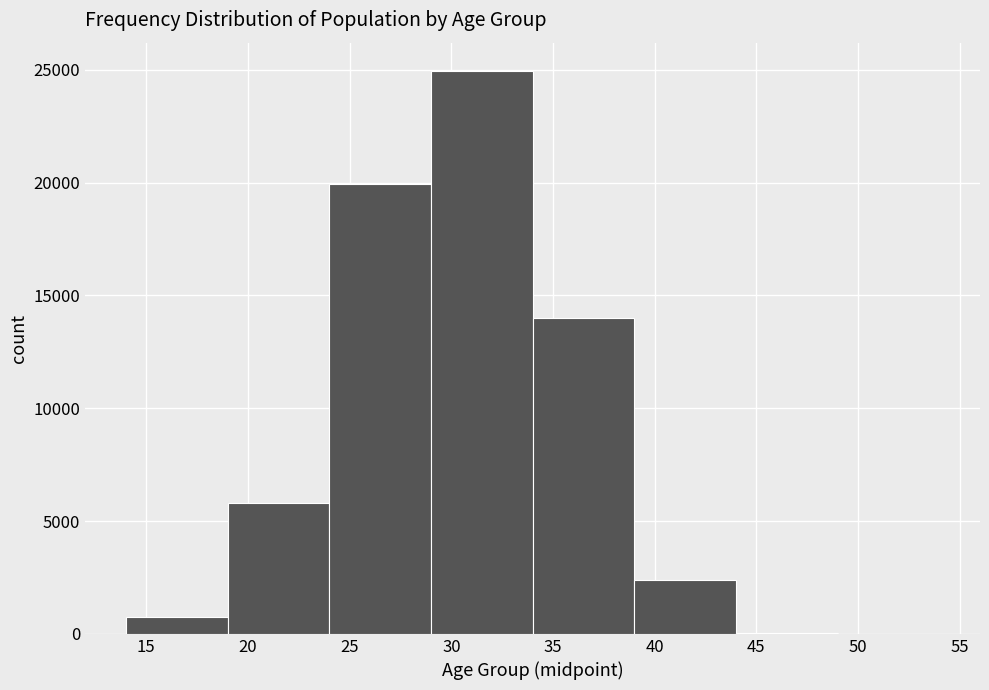

Which range on the x-axis has the tallest bar?

29 to 34